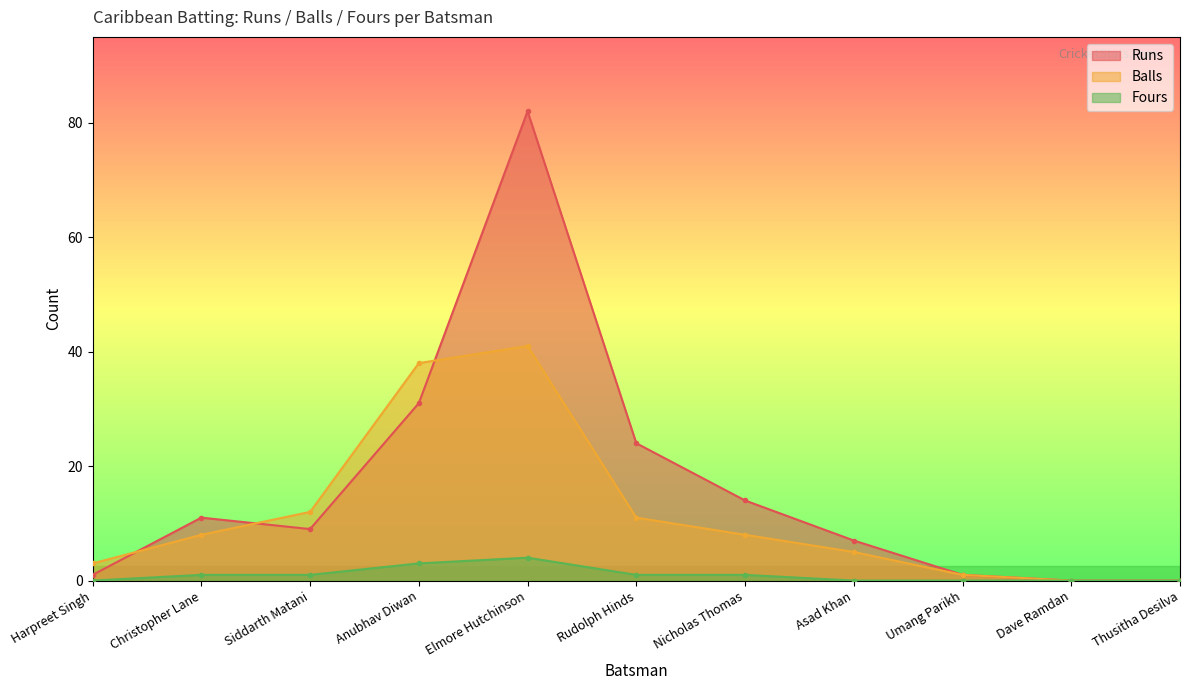

True or false: Fours and Balls cross at least once.

False